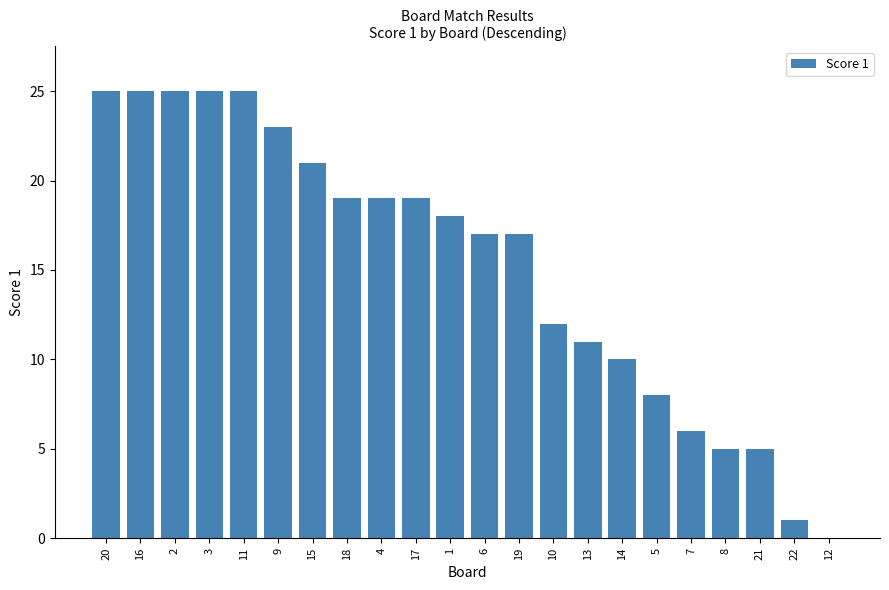

Are the bars horizontal?

No